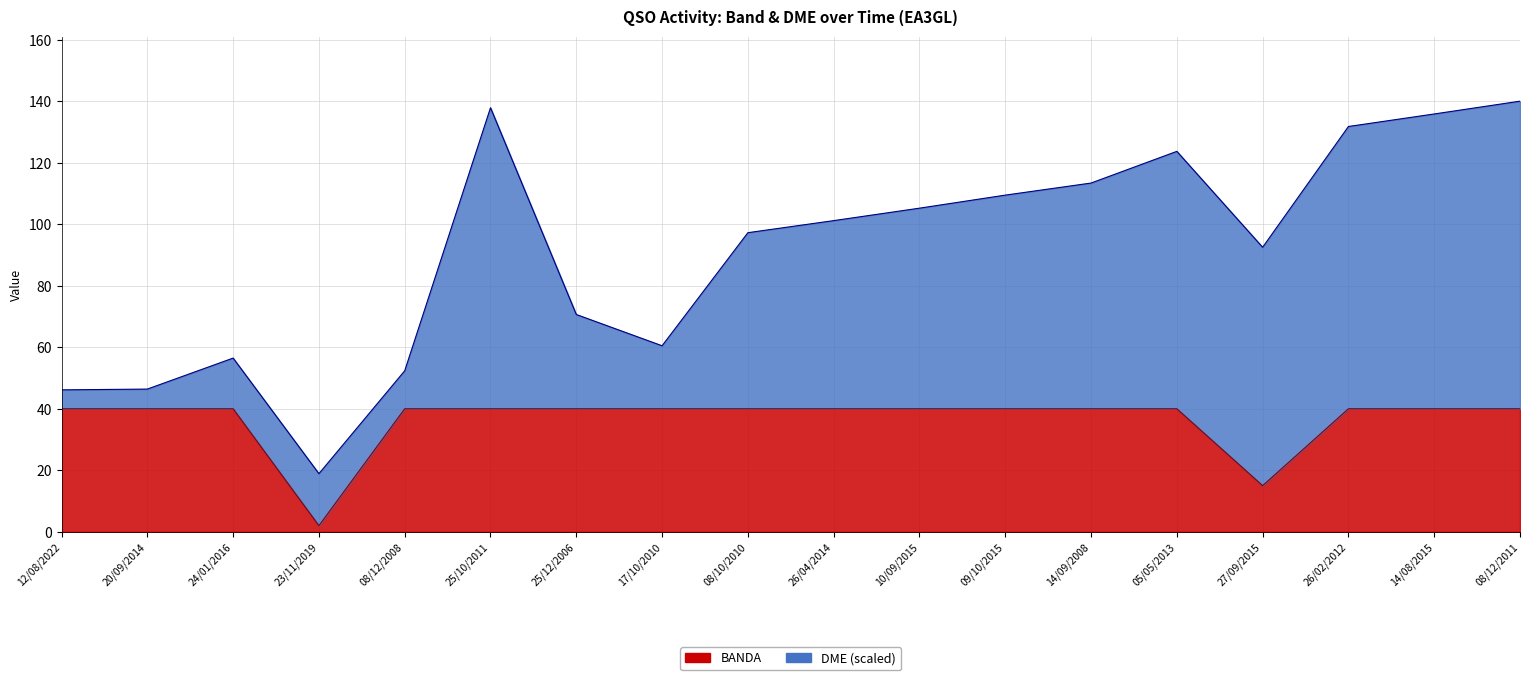

True or false: the data shows 24 at 25/12/2006.

False